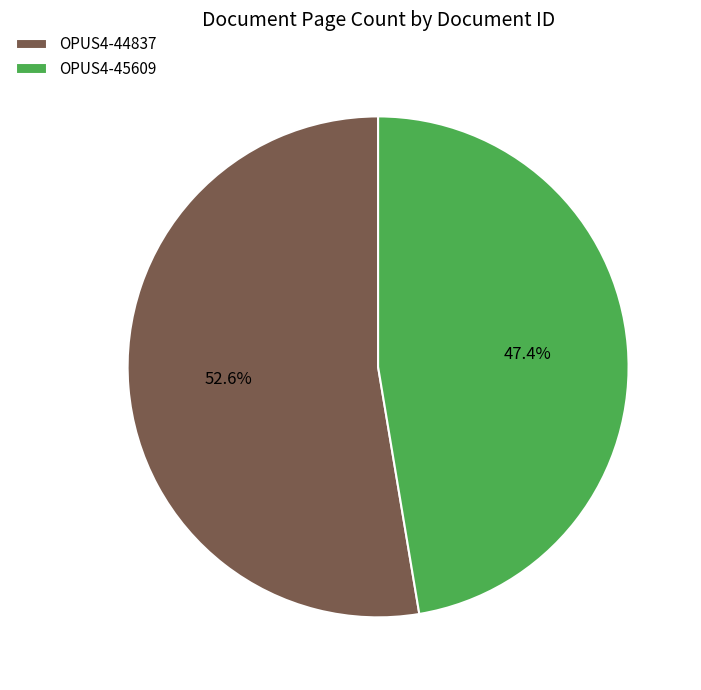

How many segments does this pie chart have?

2